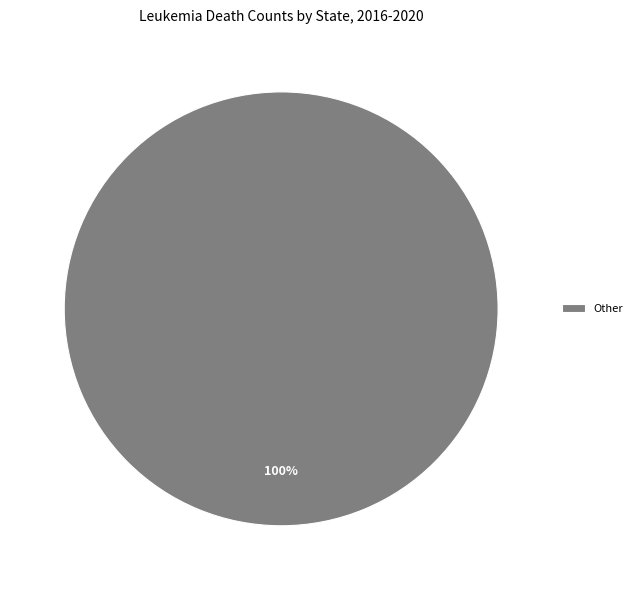

Is it true that Other is 89% of the pie?

False